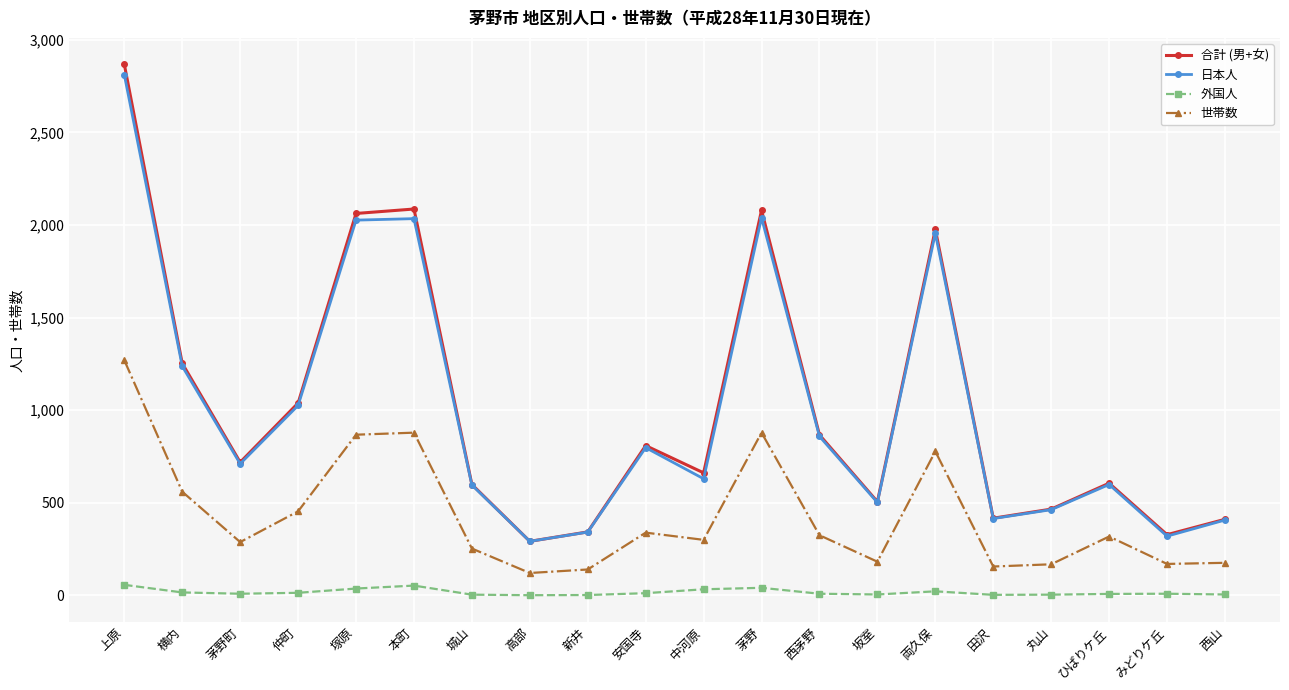

True or false: 世帯数 has more than 0 points higher than both neighbors.

True